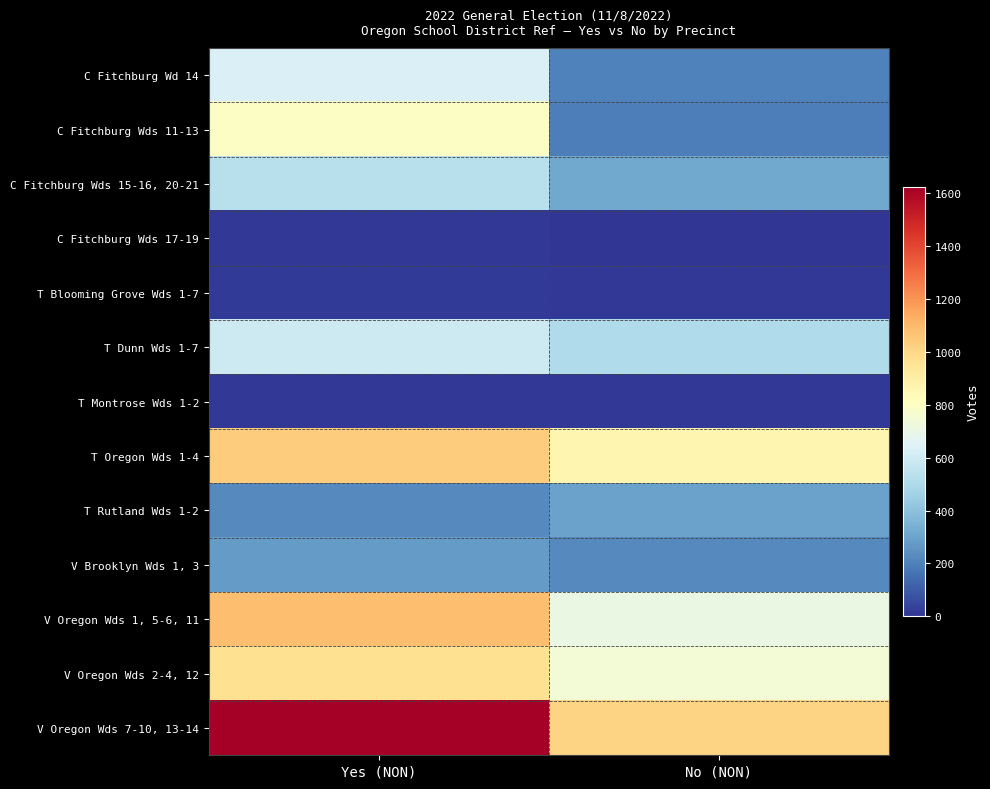

At how many categories does at least one series exceed 344?

2